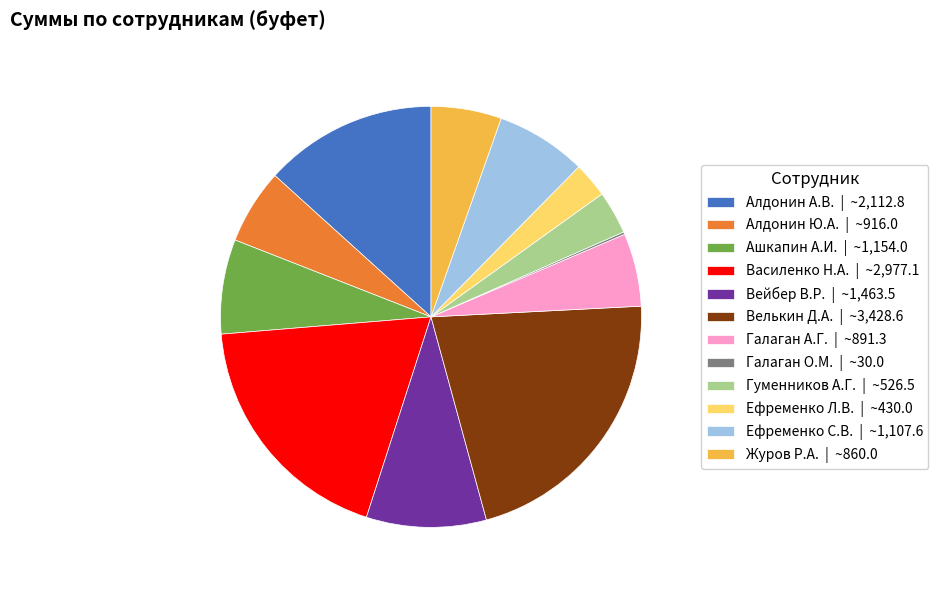

Combined, do Велькин Д.А. | ~3,428.6 and Алдонин А.В. | ~2,112.8 account for over 50%?

No